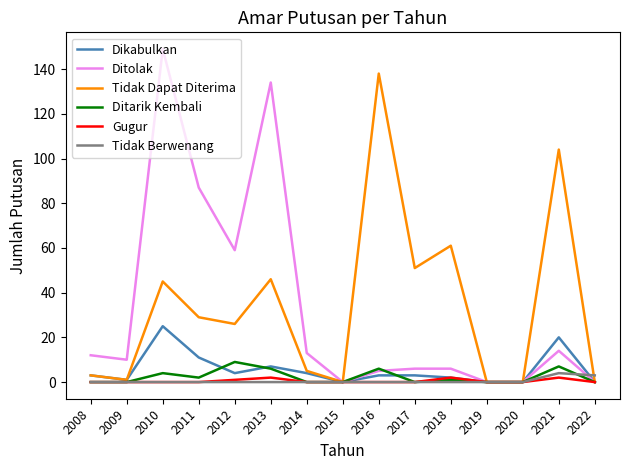

At which category is the sum across all series the highest?

2010